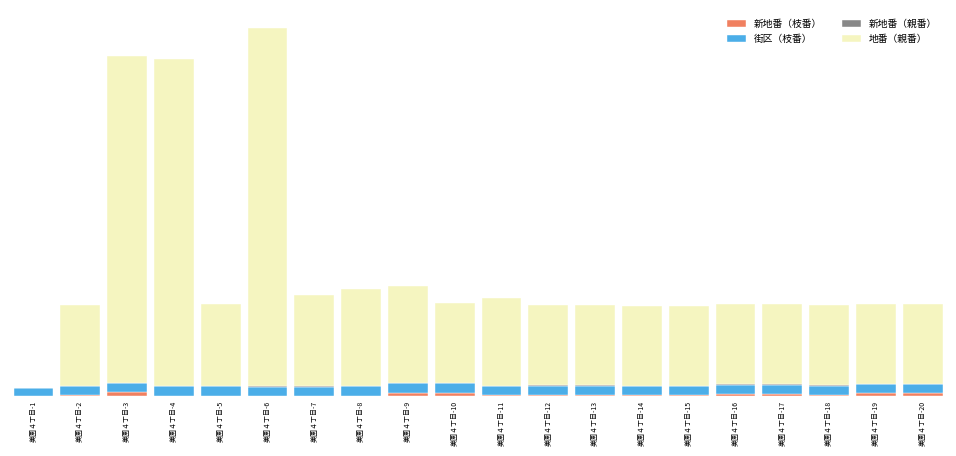

Are the bars horizontal?

No